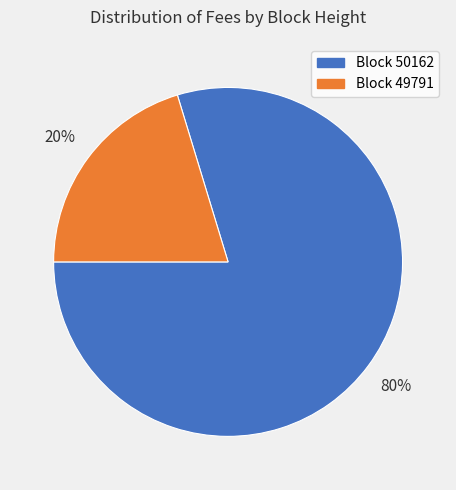

To the nearest percent, what is the average slice percentage?

50%